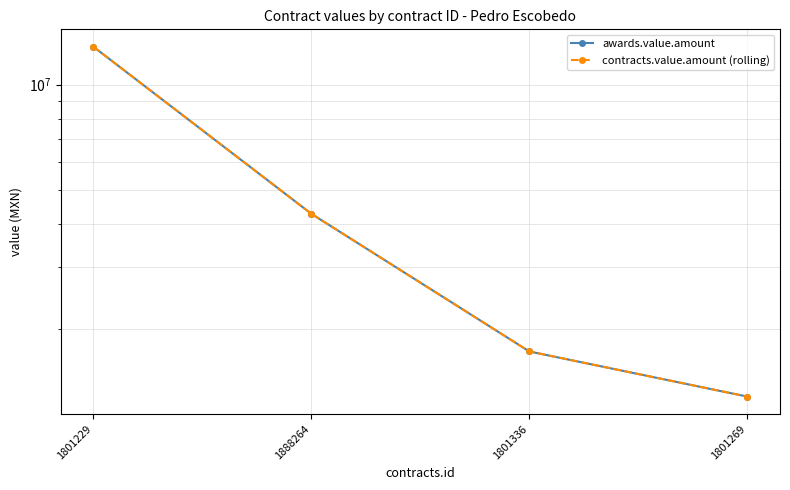

How many values in the contracts.value.amount (rolling) series are below 4269918?

2